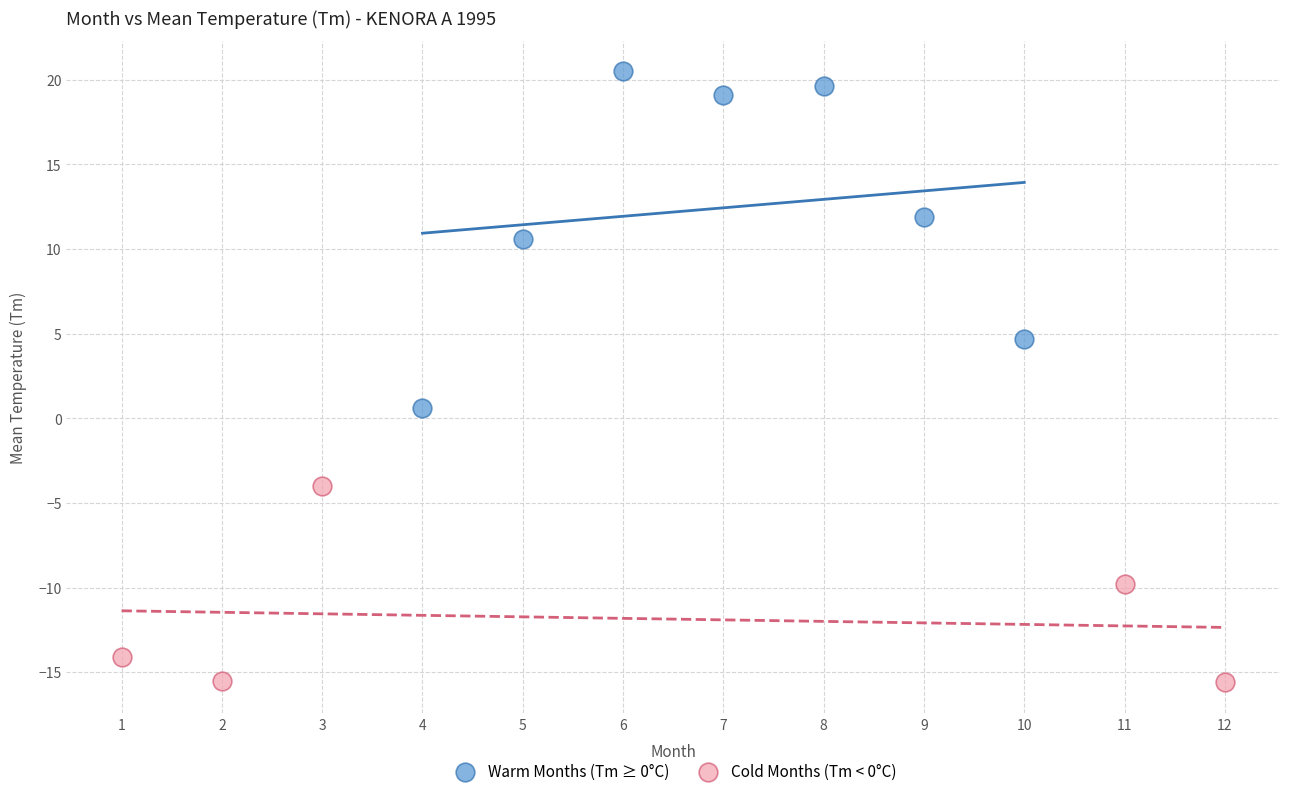

Which series reaches the maximum Y coordinate?

Warm Months (Tm ≥ 0°C)